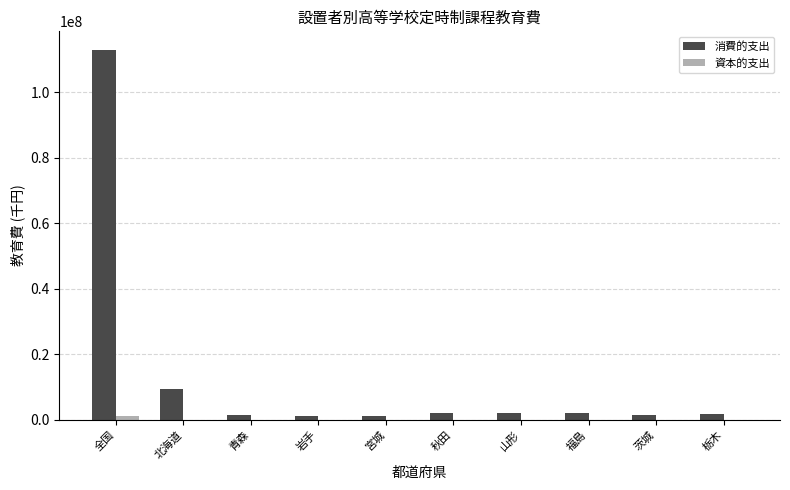

What is the sum of all 消費的支出 values?

135148750